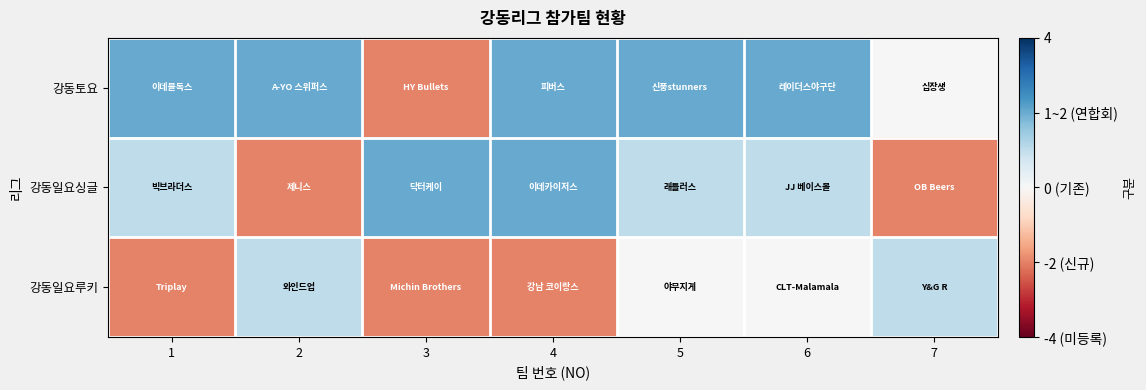

At which category does the chart reach its minimum across all series?

3